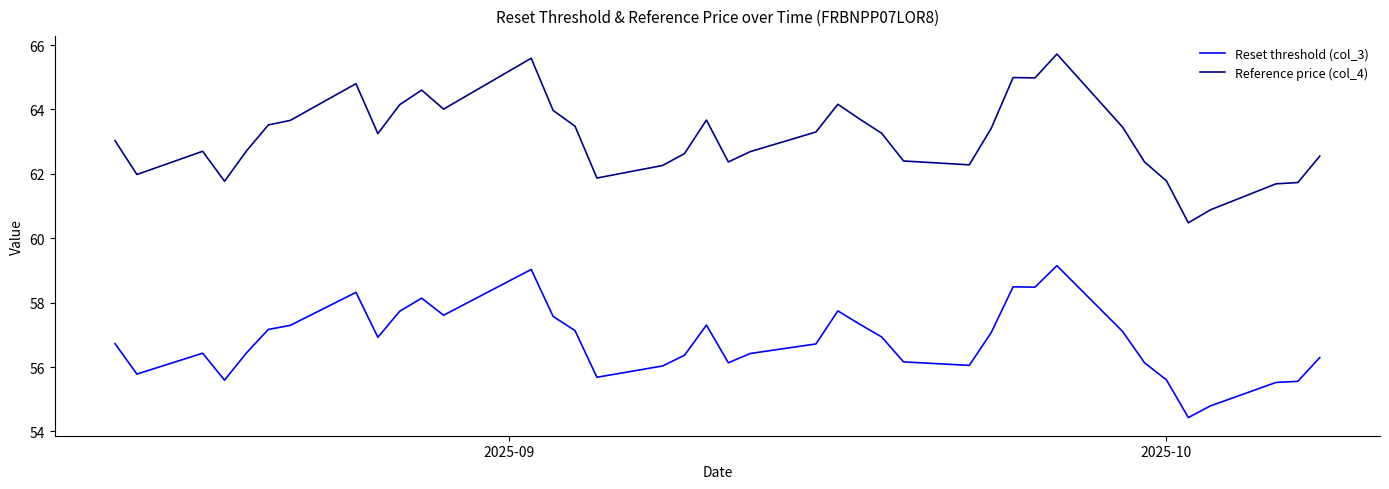

Which series has the largest total across all categories?

Reference price (col_4)